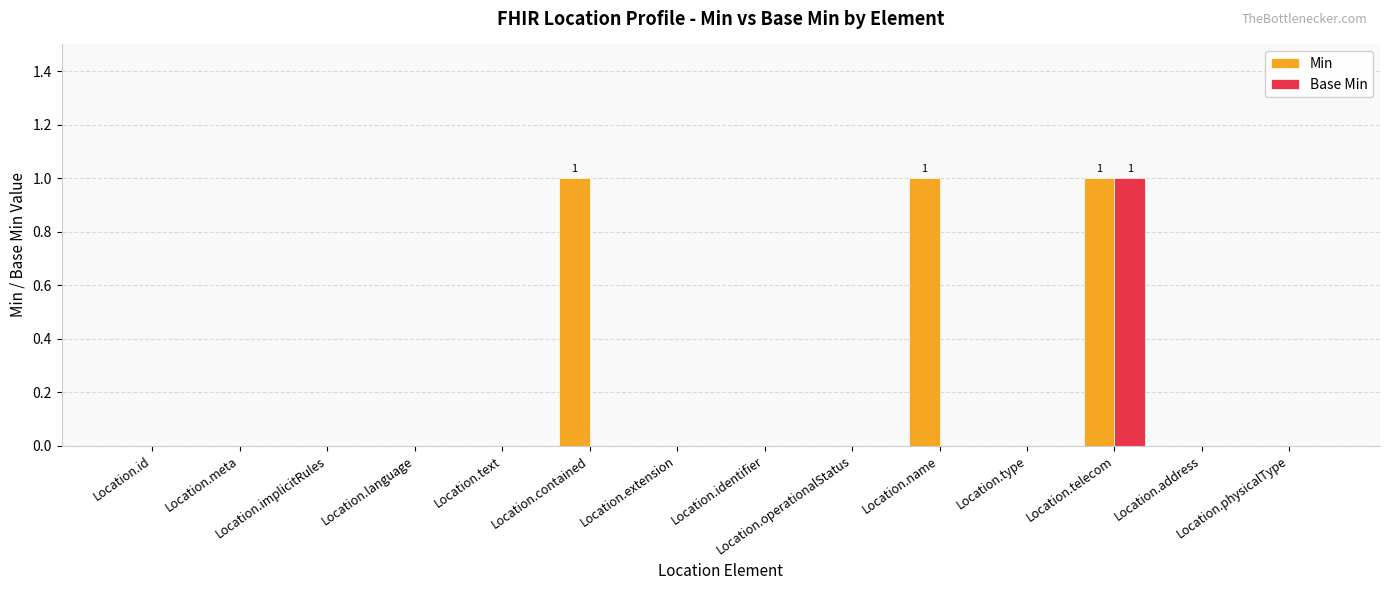

Are the bars horizontal?

No